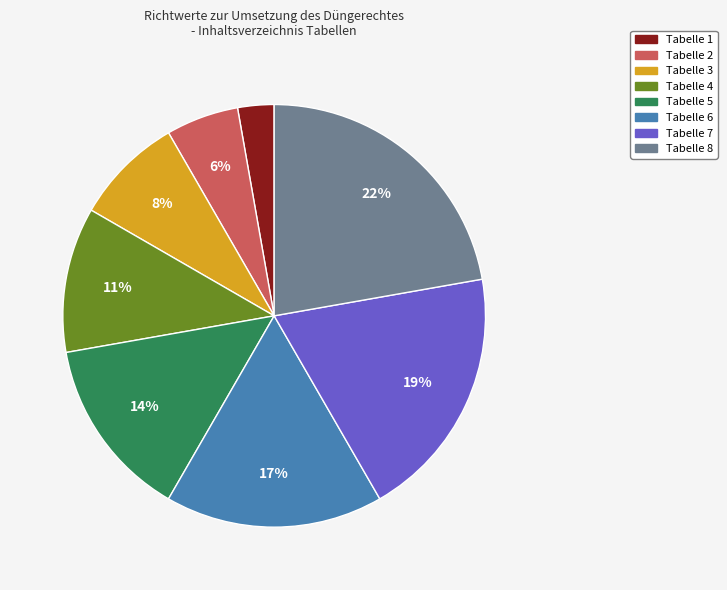

To the nearest percent, what percentage of the pie is Tabelle 3?

8%